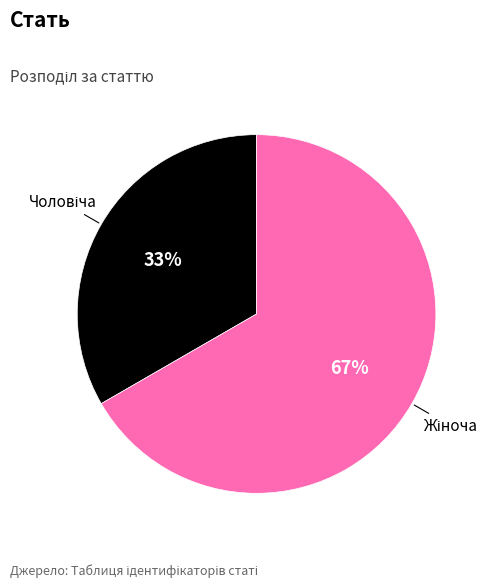

Is there a majority slice in this chart?

Yes